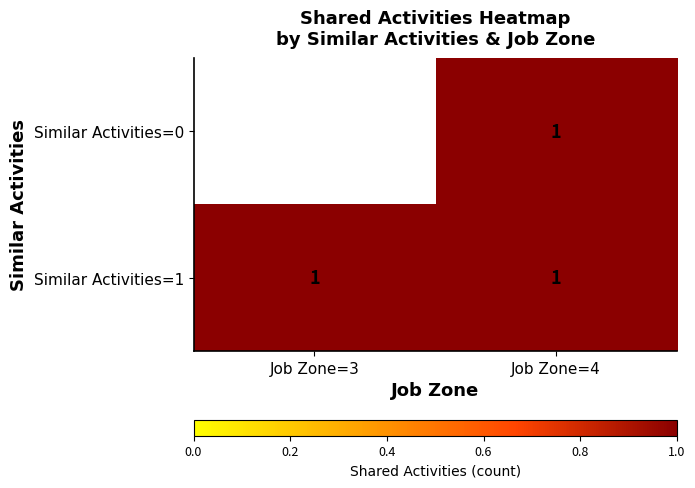

What is the sum of all Similar Activities=1 values?

2.0